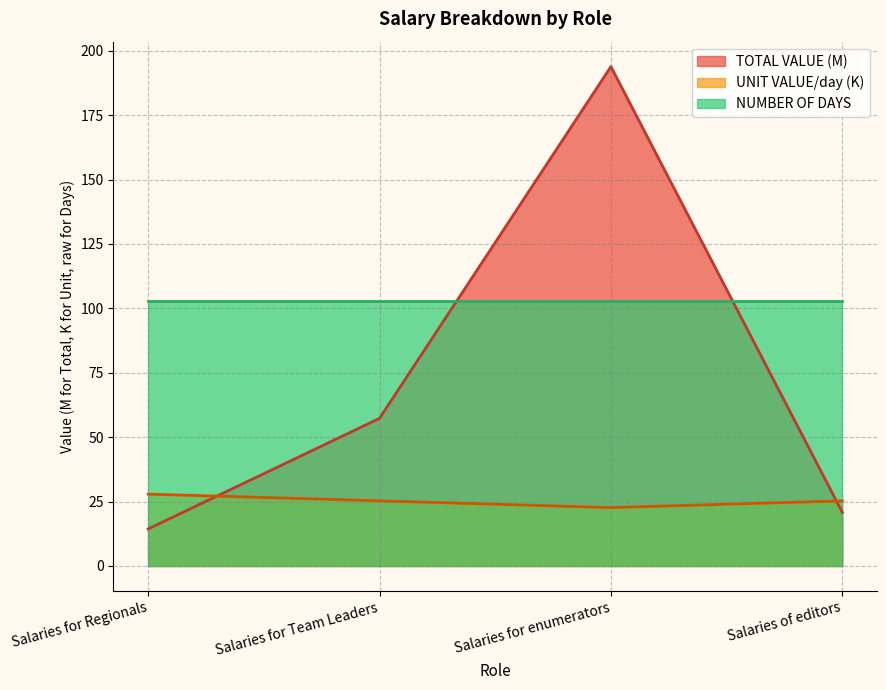

What is the lowest value of the UNIT VALUE/day (K) series?

22.7